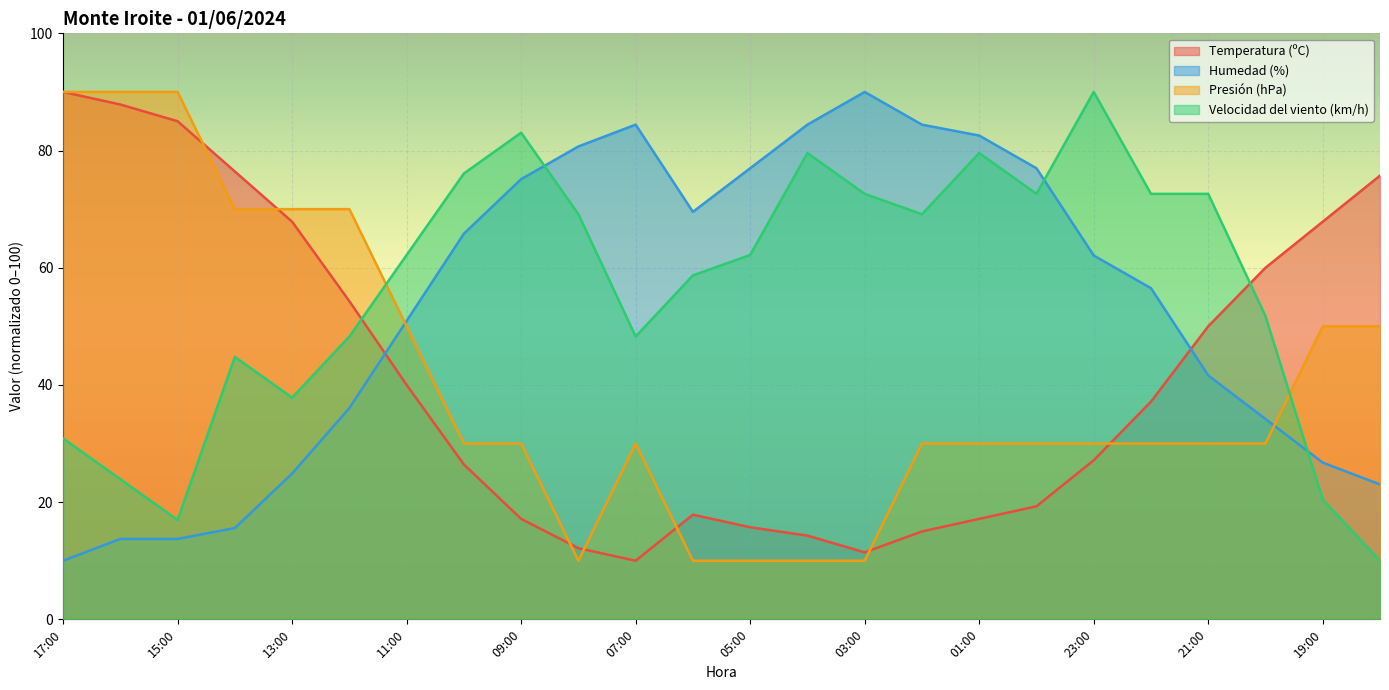

How many series are shown in this chart?

4